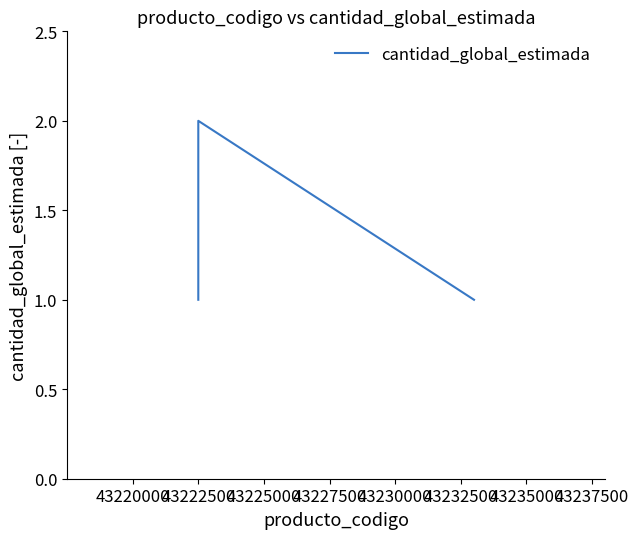

Reading right to left, list all the values displayed in this chart.

1	1	1	2	1	1